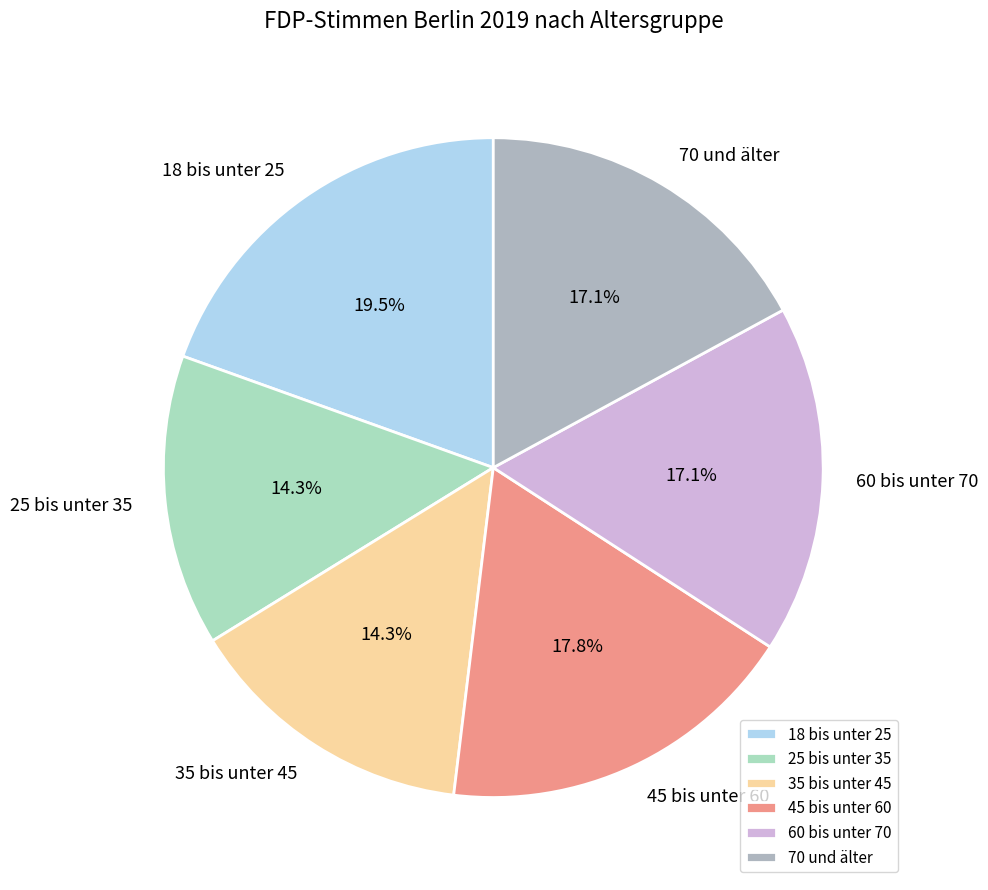

Does any single category account for the majority?

No